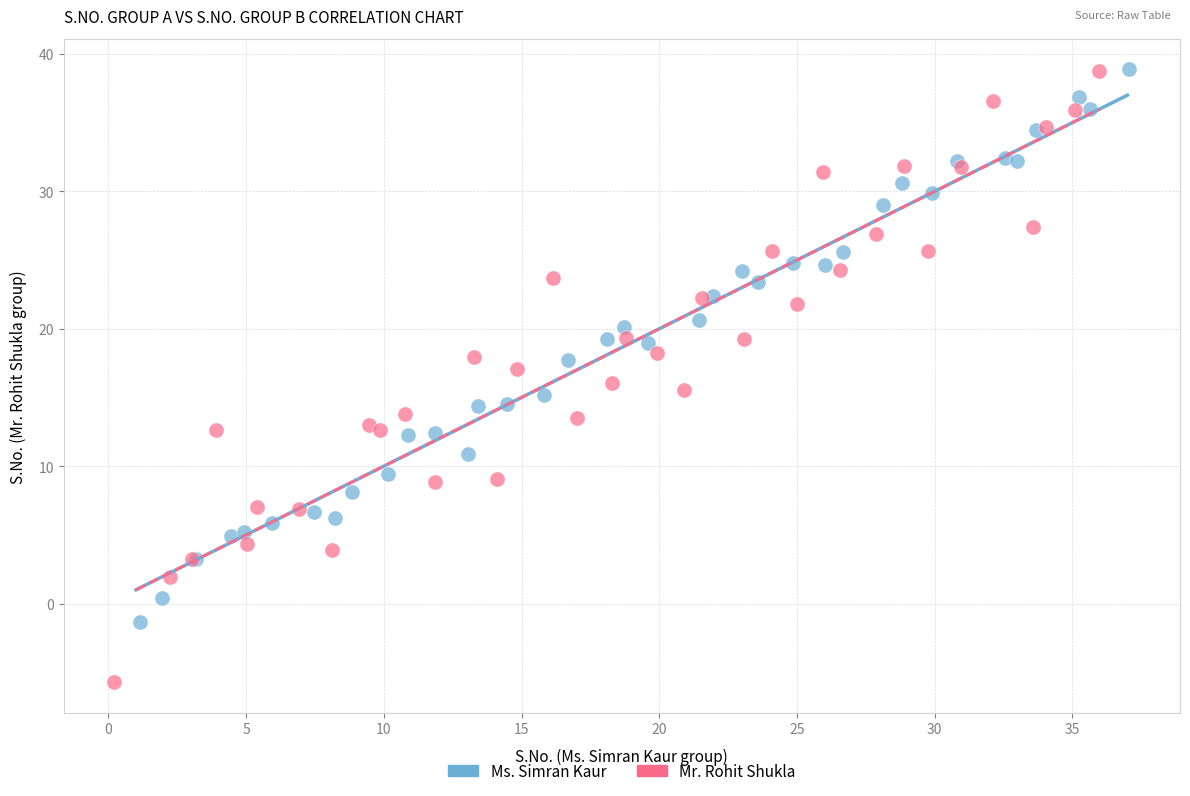

Which series contains the lowest Y value?

Mr. Rohit Shukla